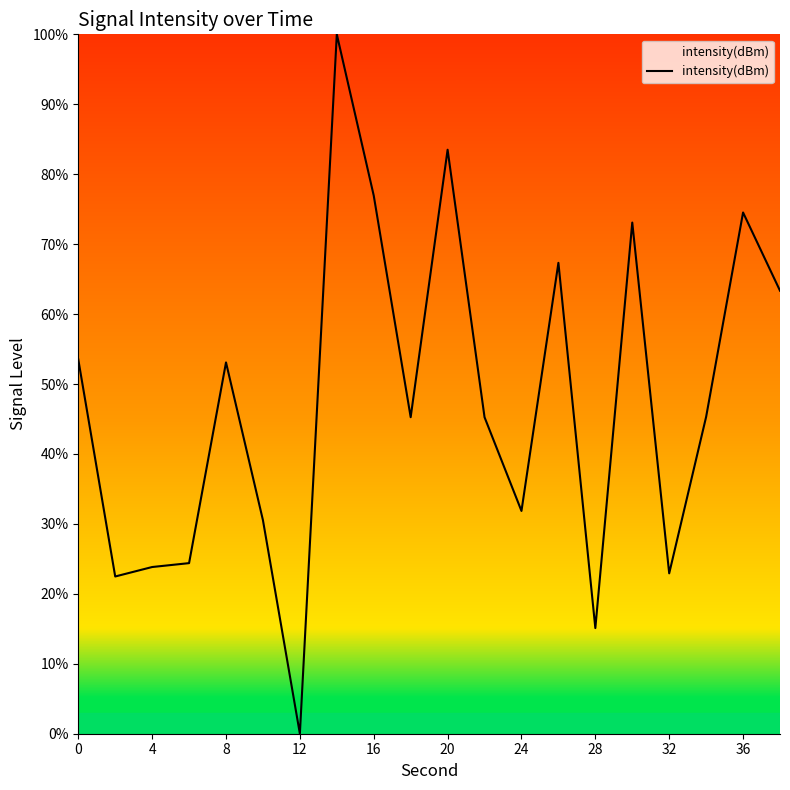

What is the greatest value displayed?

100.0